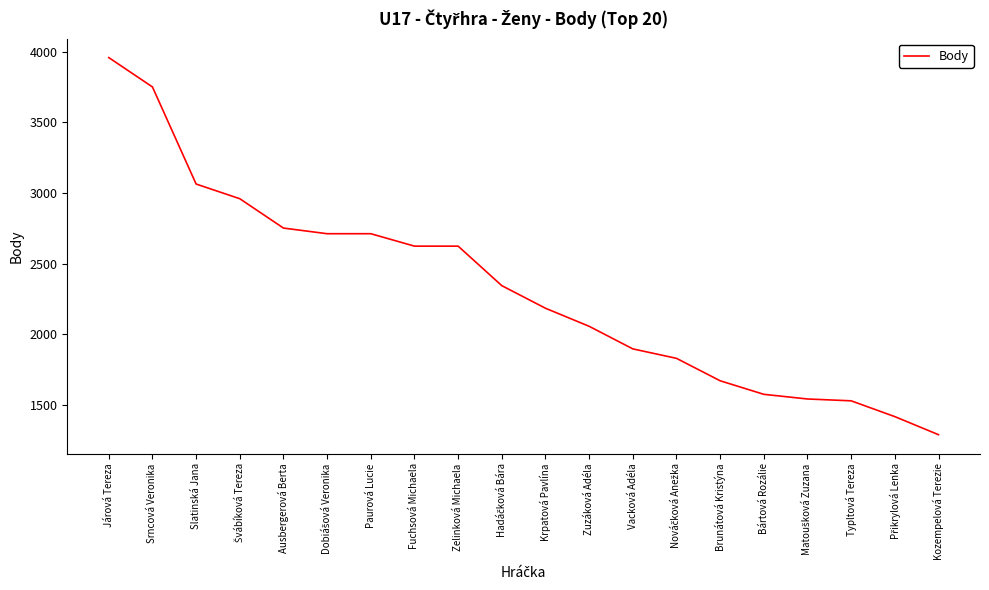

What is the change in value from Fuchsová Michaela to Kozempelová Terezie?

-1336